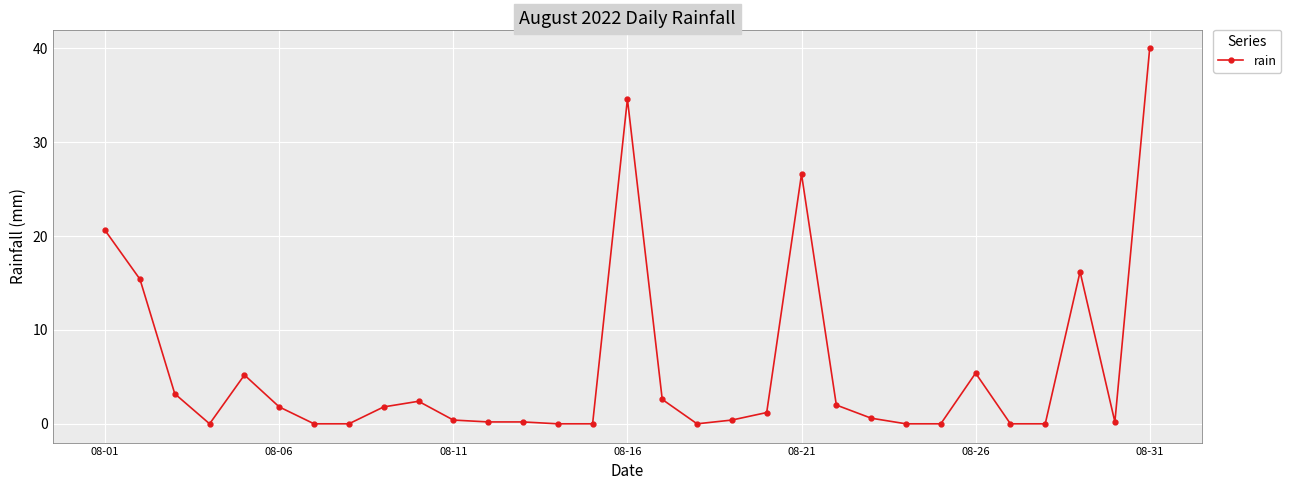

Reading left to right, extract all data points from this chart.

20.6	15.4	3.2	0.0	5.2	1.8	0.0	0.0	1.8	2.4	0.4	0.2	0.2	0.0	0.0	34.6	2.6	0.0	0.4	1.2	26.6	2.0	0.6	0.0	0.0	5.4	0.0	0.0	16.2	0.2	40.0